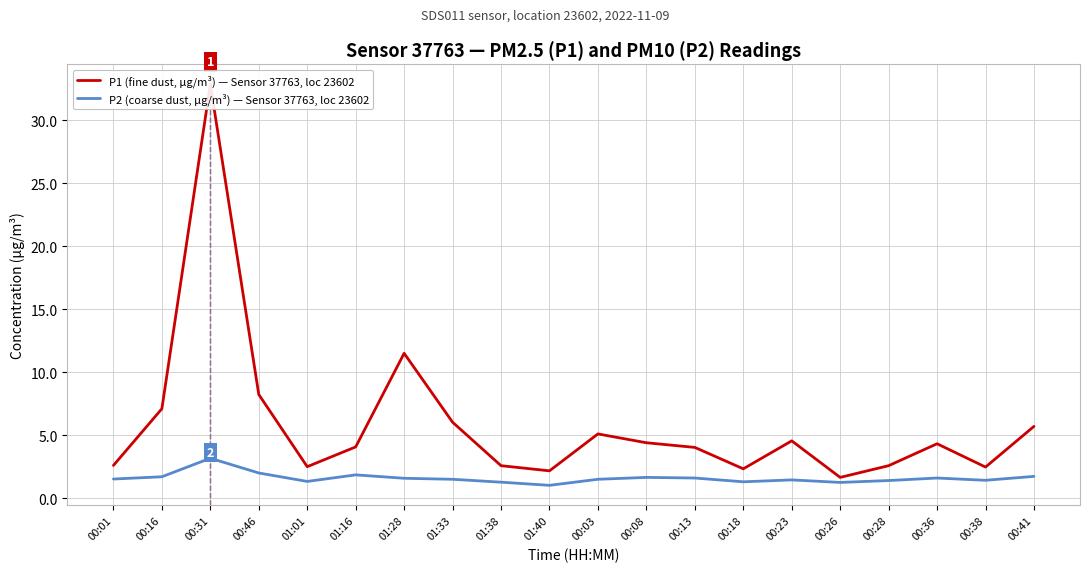

Which has a higher value, 01:28 or 00:08?

01:28